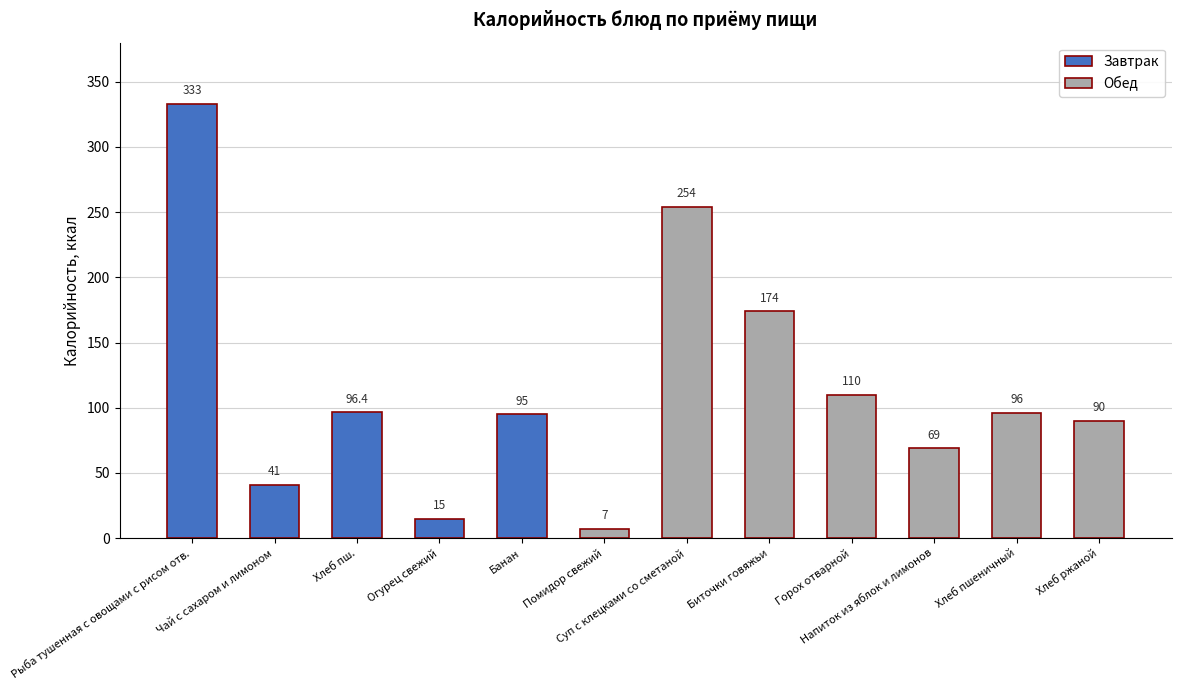

The chart shows a value of 23.5 at Хлеб пш.. True or false?

False